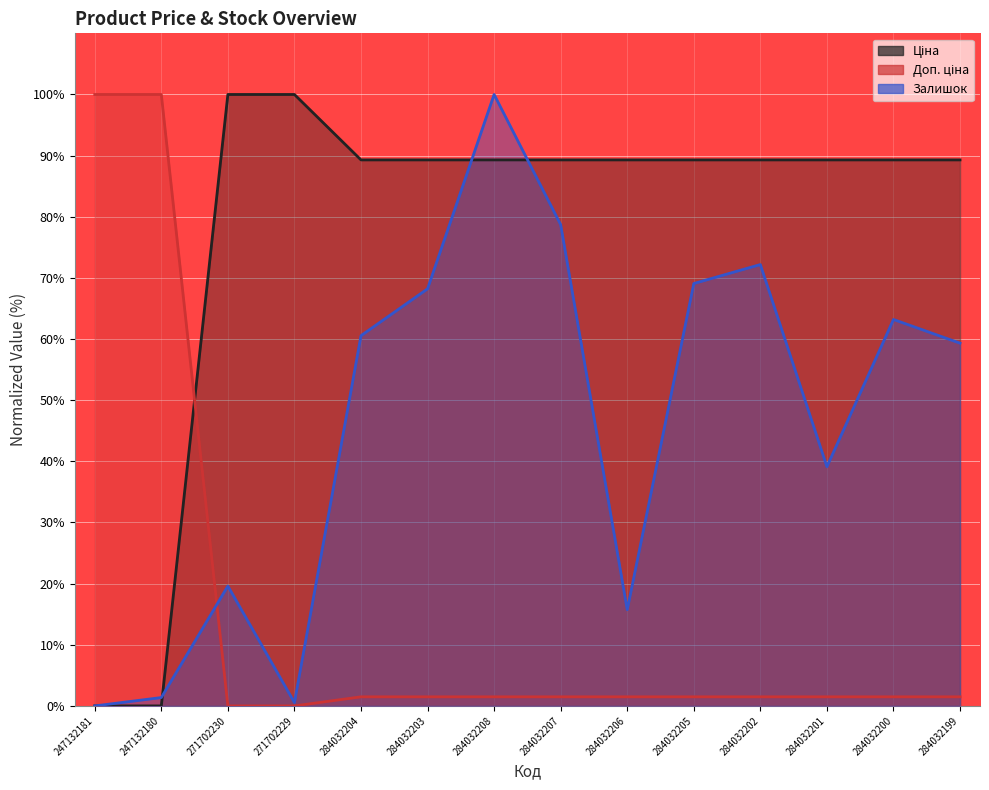

What is the value of the Залишок point at the 6th from the left?

68.2